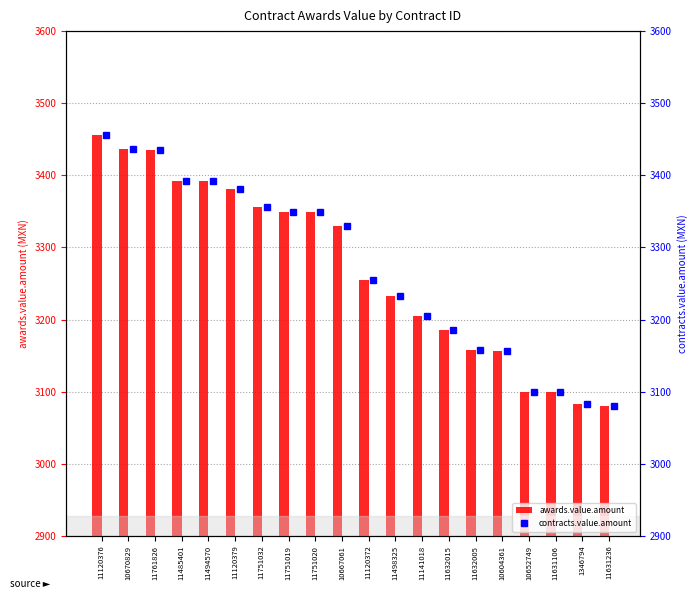

The value of awards.value.amount at 11631106 is 3099.4. True or false?

True